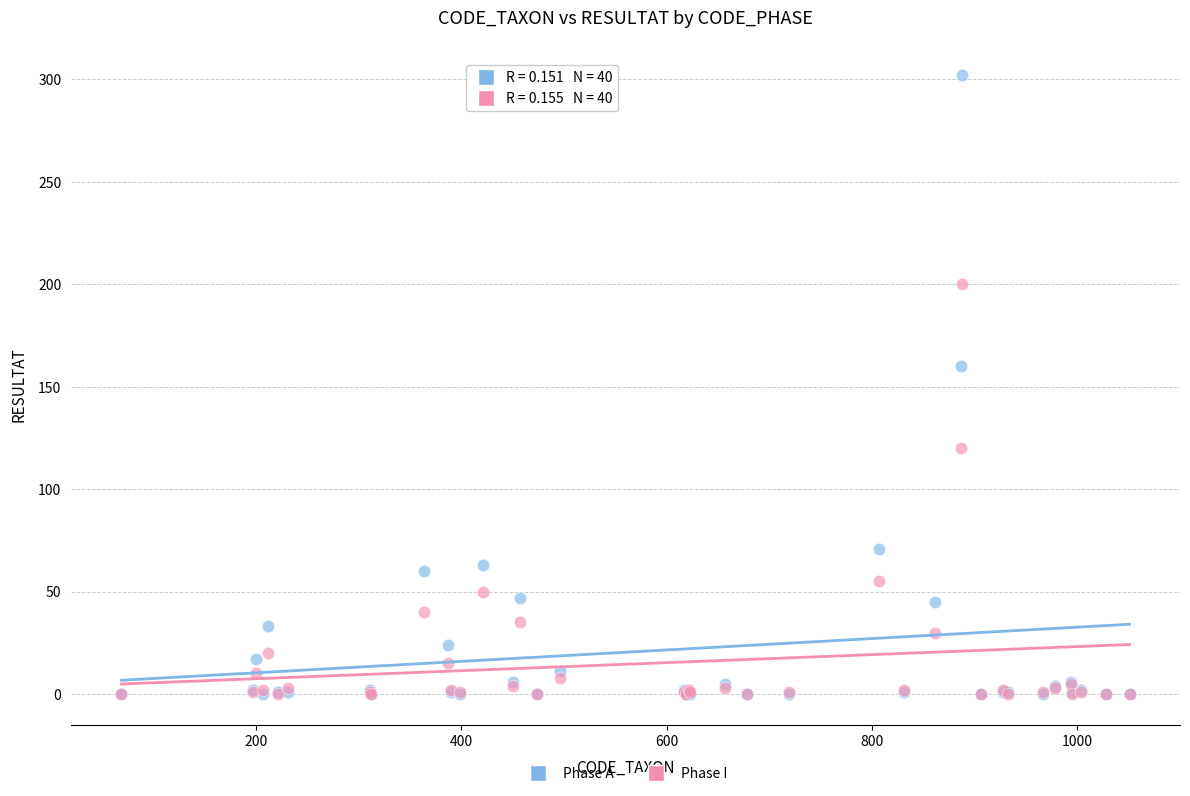

What are all the series names shown in the legend?

Phase A, Phase I